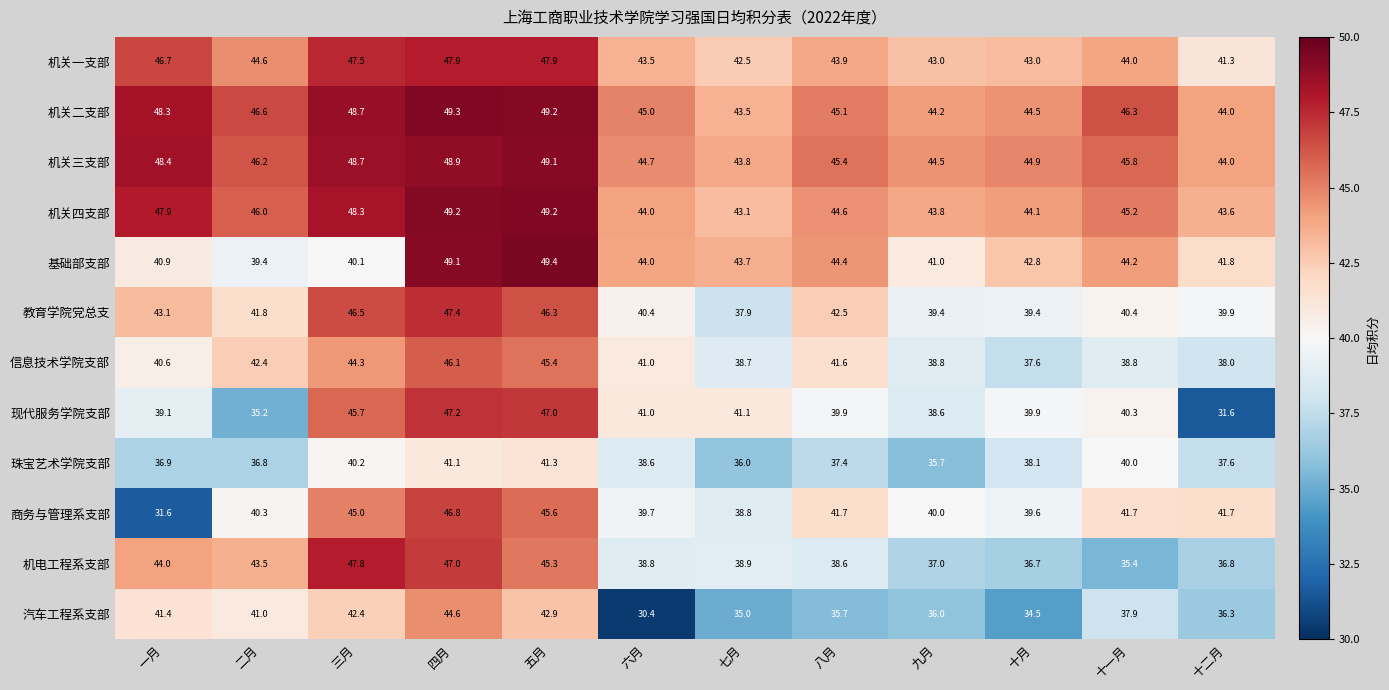

At which category is the sum across all series the highest?

四月